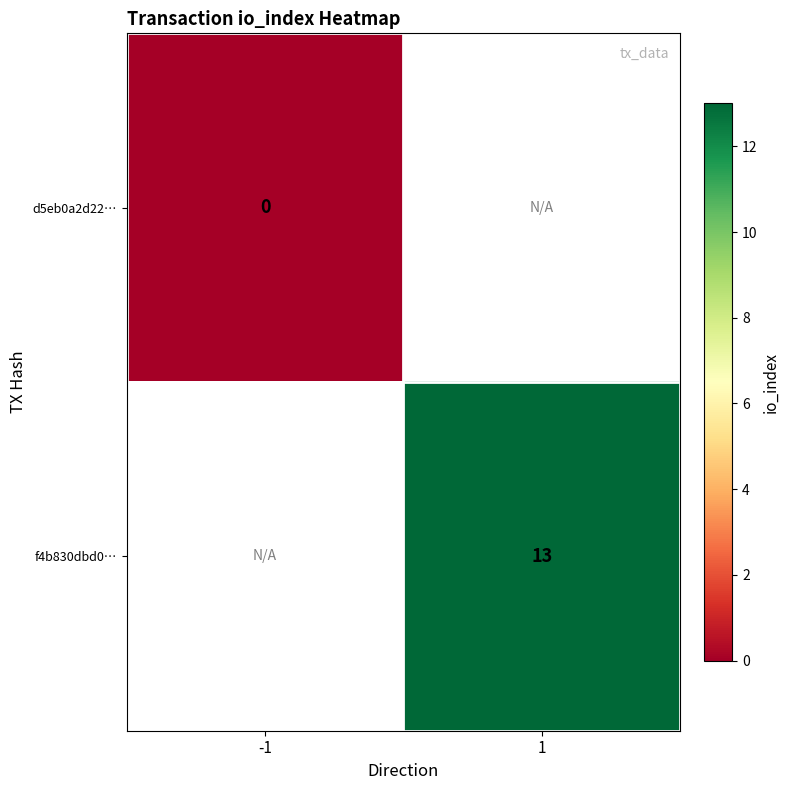

How many data points does each series have?

2